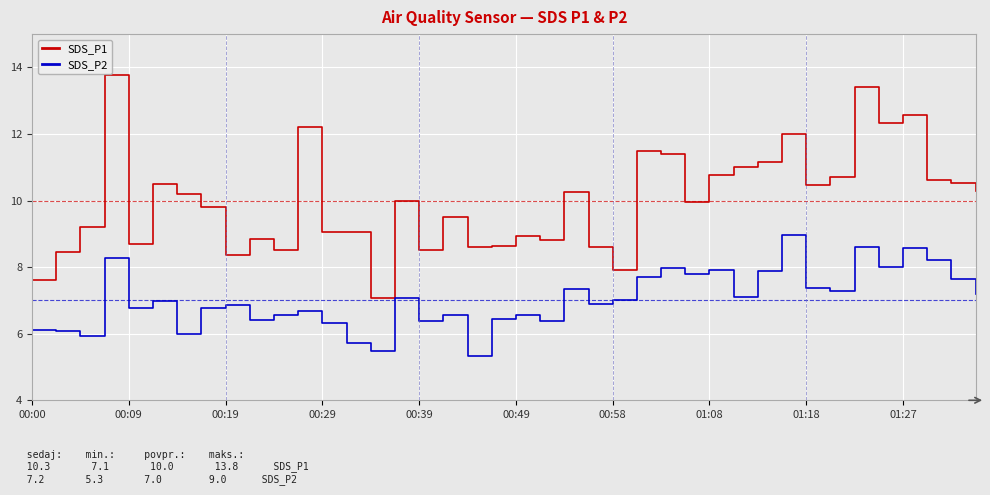

What is the difference between the maximum and minimum values in the SDS_P2 series?

3.6